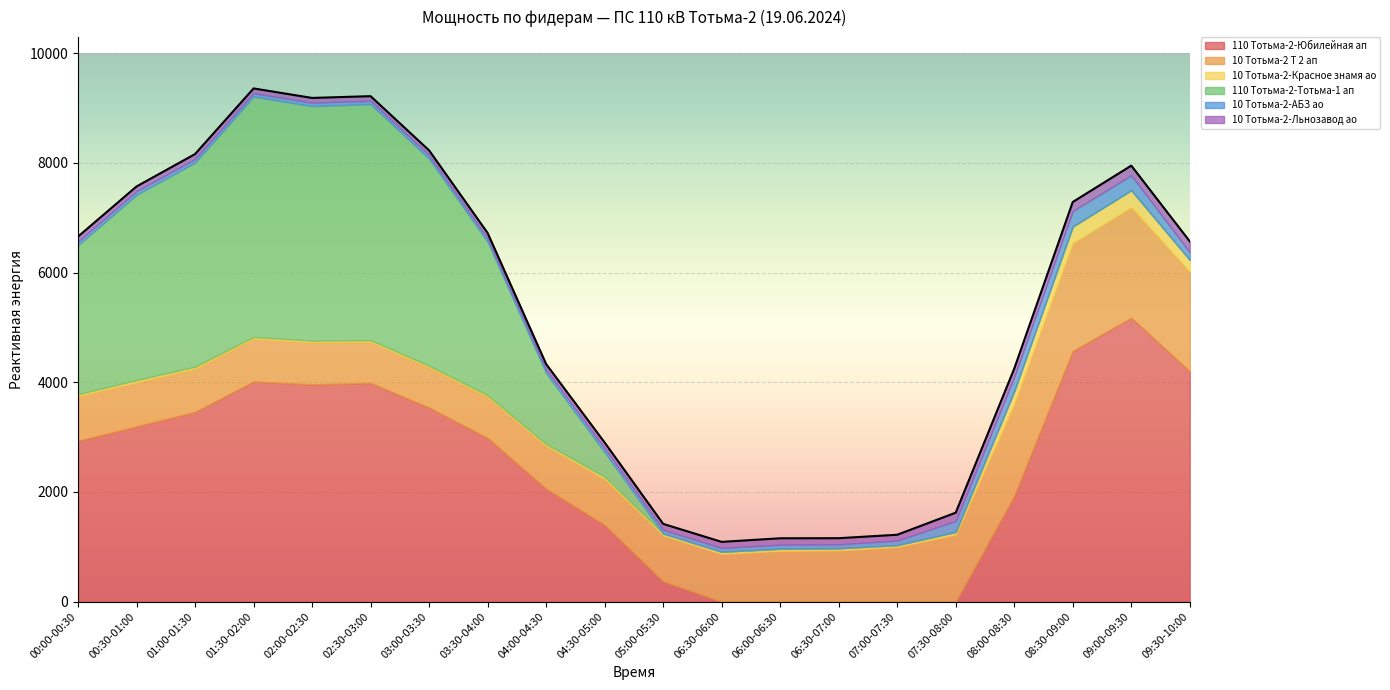

Where is the first local minimum for 110 Тотьма-2-Юбилейная ап?

02:00-02:30